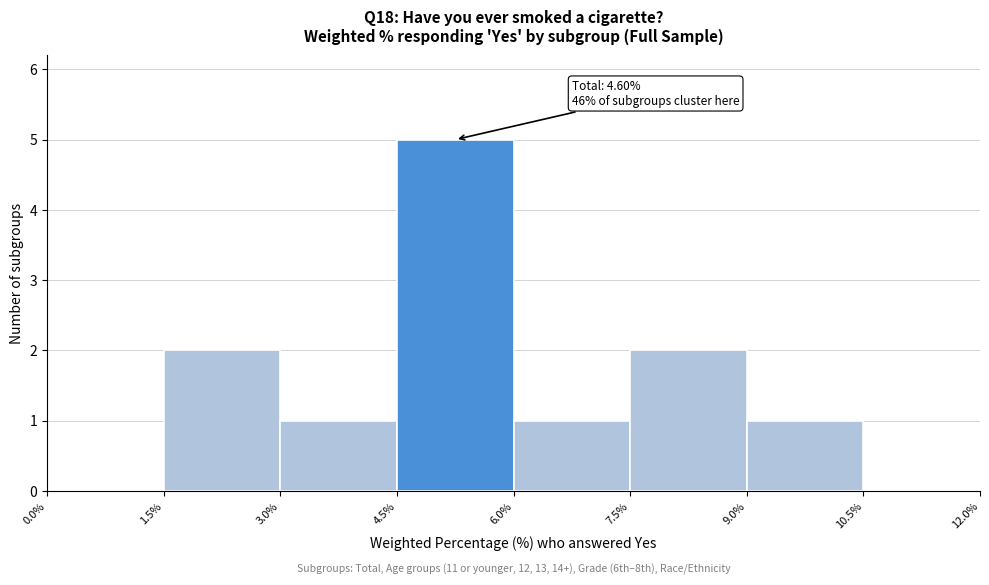

Over which range of the x-axis is the bar tallest?

4.5% to 6.0%